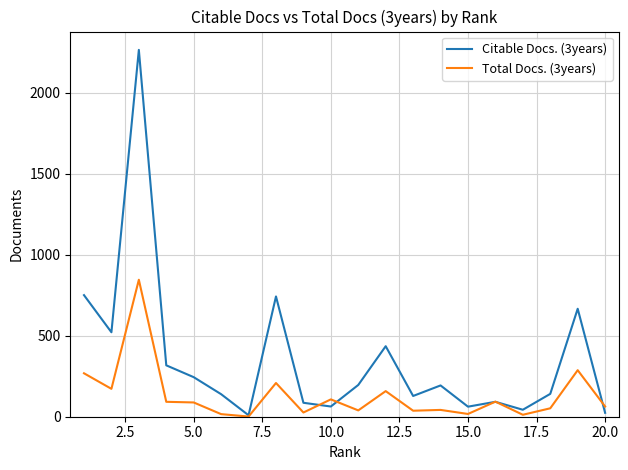

How many interior local peaks does the Citable Docs. (3years) series have?

6